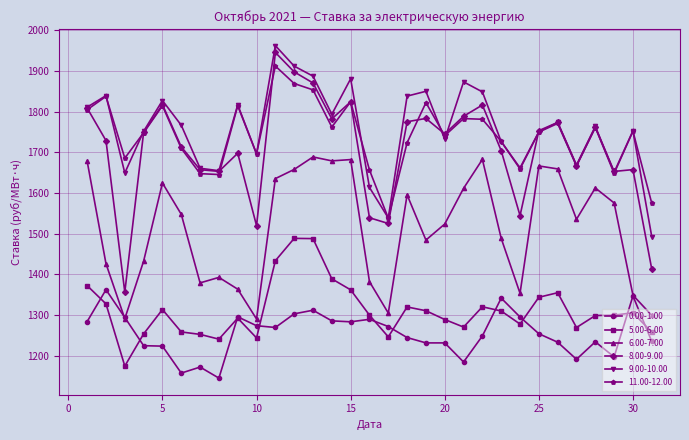

What is the value of the 5.00-6.00 point at the 29th from the left?

1299.5